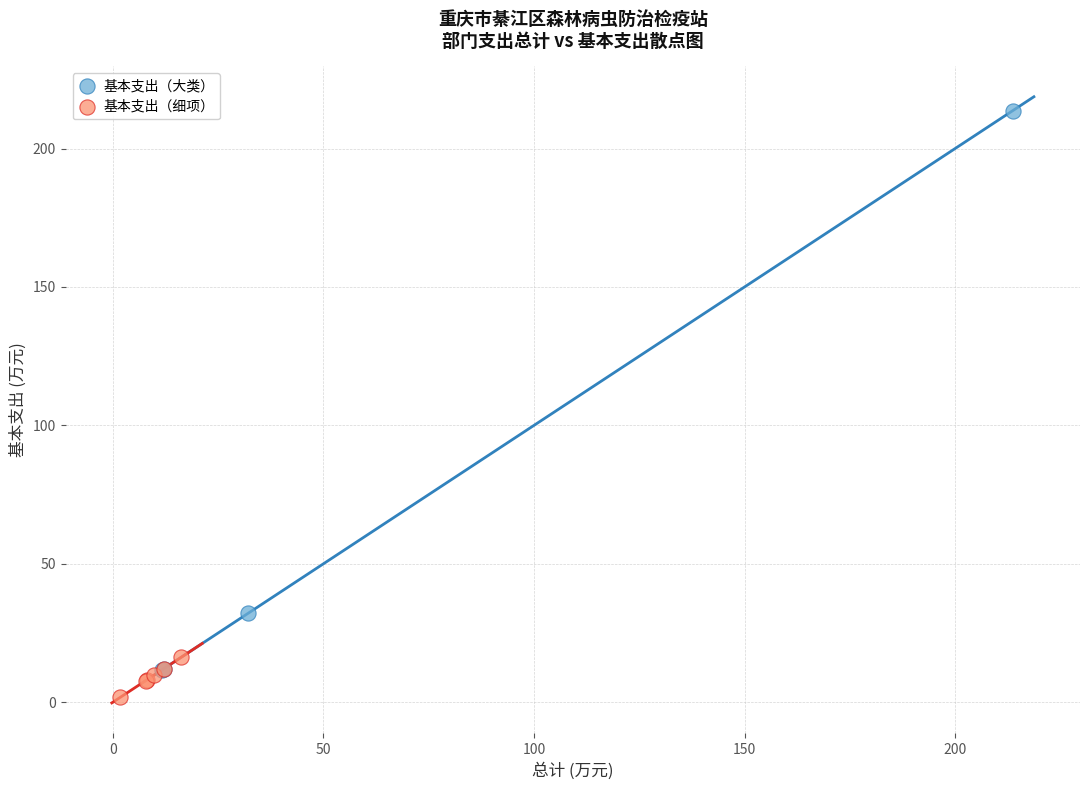

Which series contains the lowest Y value?

基本支出（细项）